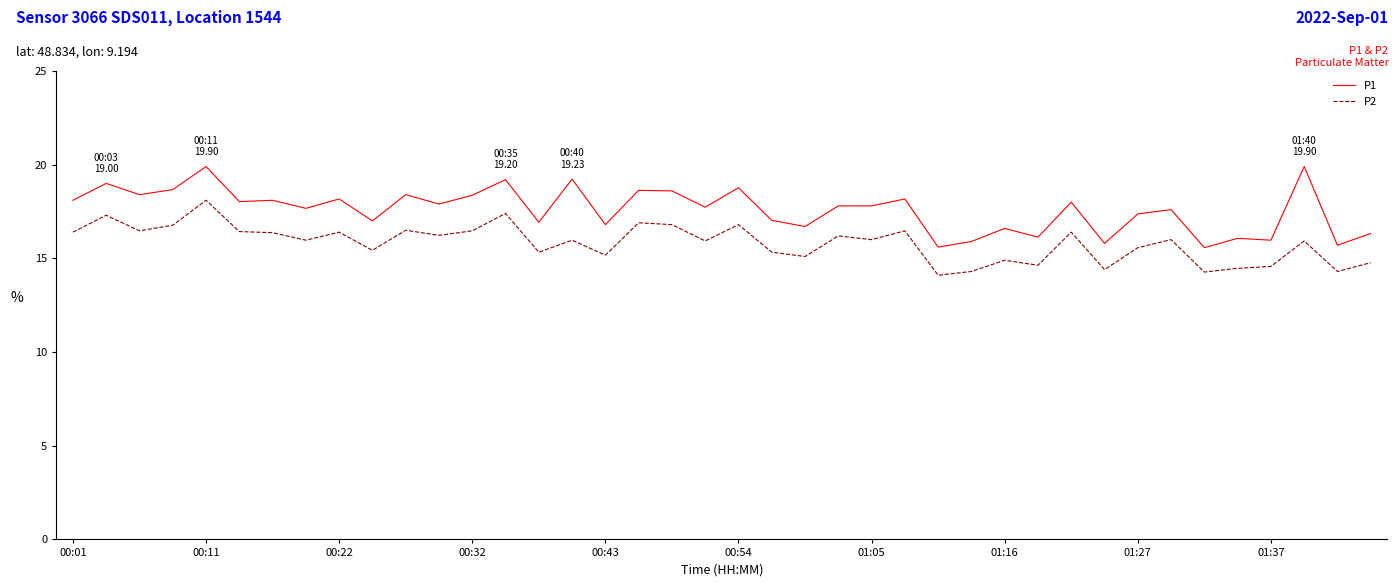

Rank the series by their average value, from lowest to highest.

P2, P1